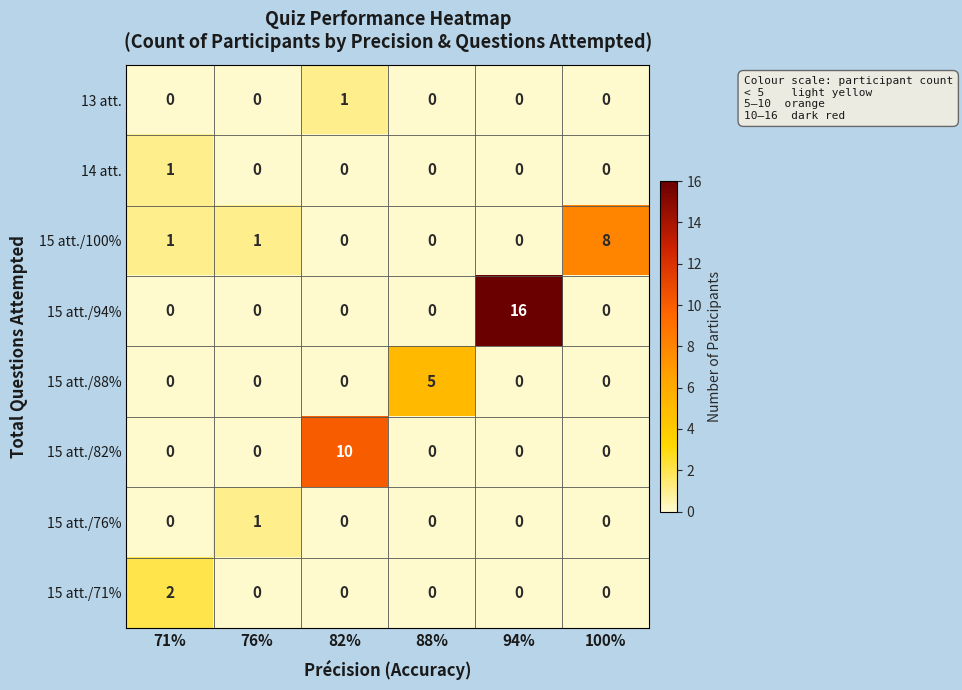

How many categories are shown in the chart?

6